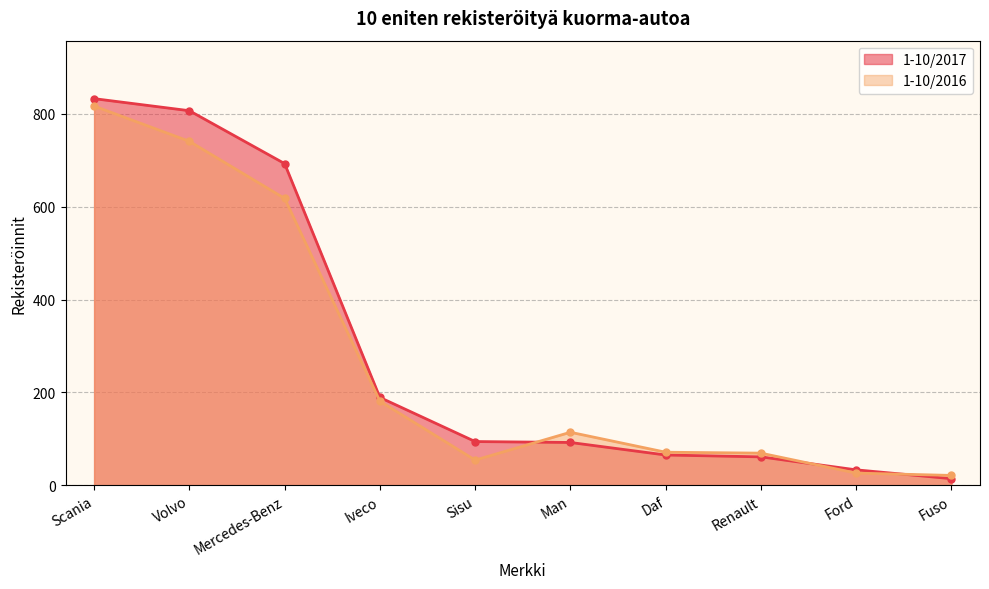

What is the label of the 4th point from the left?

Iveco